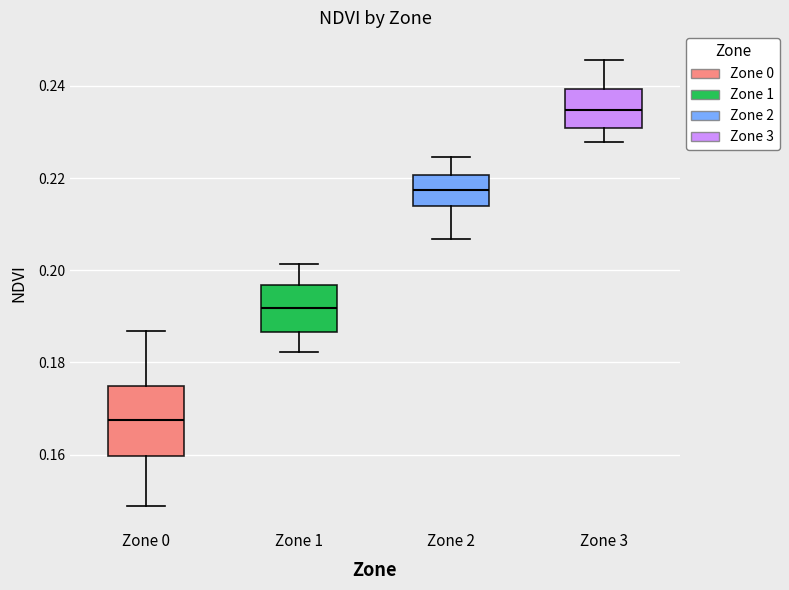

Reading left to right, transcribe this box plot: for each box, give where its median line is, the range the box spans, and where its two whiskers end, as read against the y-axis. The values are not printed on the chart, so give them approximately, as read against the axis.

Zone 0: median 0.168, box 0.160 to 0.174, whiskers 0.148 to 0.186
Zone 1: median 0.192, box 0.186 to 0.196, whiskers 0.182 to 0.202
Zone 2: median 0.218, box 0.214 to 0.220, whiskers 0.206 to 0.224
Zone 3: median 0.234, box 0.230 to 0.240, whiskers 0.228 to 0.246